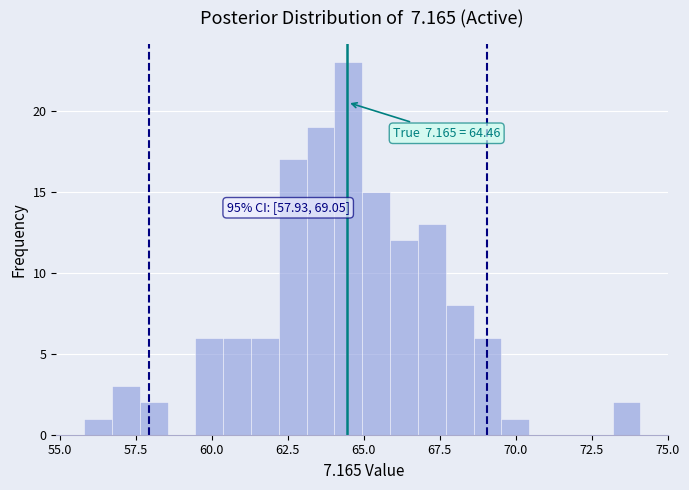

Read against the x-axis, roughly where is the centre of the tallest bar?

64.5